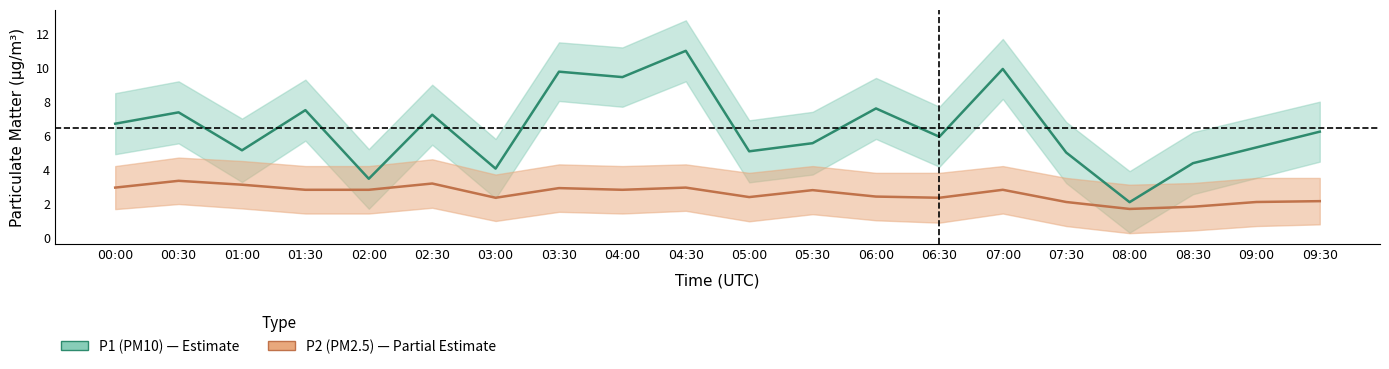

Reading left to right, what are all the values shown in this chart?

P1: 6.7	7.4	5.1	7.5	3.5	7.2	4.0	9.8	9.4	11.0	5.1	5.5	7.6	5.9	9.9	5.0	2.1	4.4	5.3	6.2
P2: 2.9	3.3	3.1	2.8	2.8	3.2	2.3	2.9	2.8	2.9	2.4	2.8	2.4	2.3	2.8	2.1	1.7	1.8	2.1	2.1
P1_upper: 8.5	9.2	7.0	9.3	5.2	9.0	5.8	11.5	11.2	12.8	6.9	7.4	9.4	7.7	11.7	6.8	3.9	6.2	7.1	8.0
P1_lower: 4.9	5.5	3.3	5.7	1.7	5.5	2.3	8.0	7.7	9.2	3.2	3.7	5.8	4.2	8.2	3.2	0.3	2.5	3.5	4.5
P2_upper: 4.2	4.7	4.5	4.2	4.2	4.6	3.7	4.3	4.2	4.3	3.8	4.2	3.8	3.8	4.2	3.5	3.1	3.2	3.5	3.5
P2_lower: 1.7	2.0	1.7	1.4	1.4	1.7	1.0	1.5	1.4	1.6	0.9	1.4	1.0	0.9	1.4	0.7	0.2	0.4	0.7	0.8